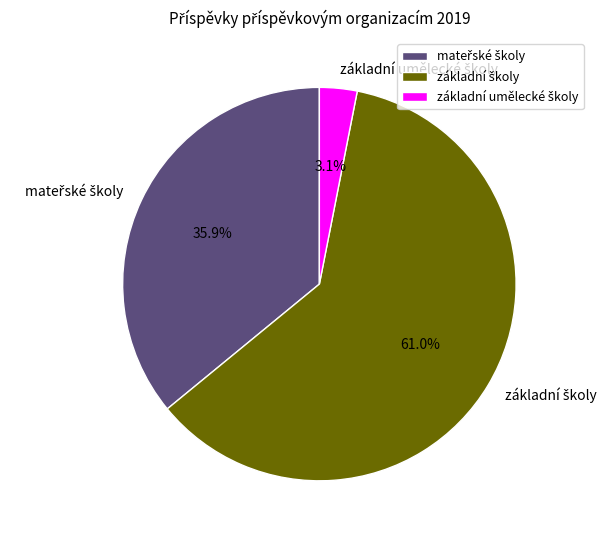

Is there any slice that represents more than half of the pie?

Yes